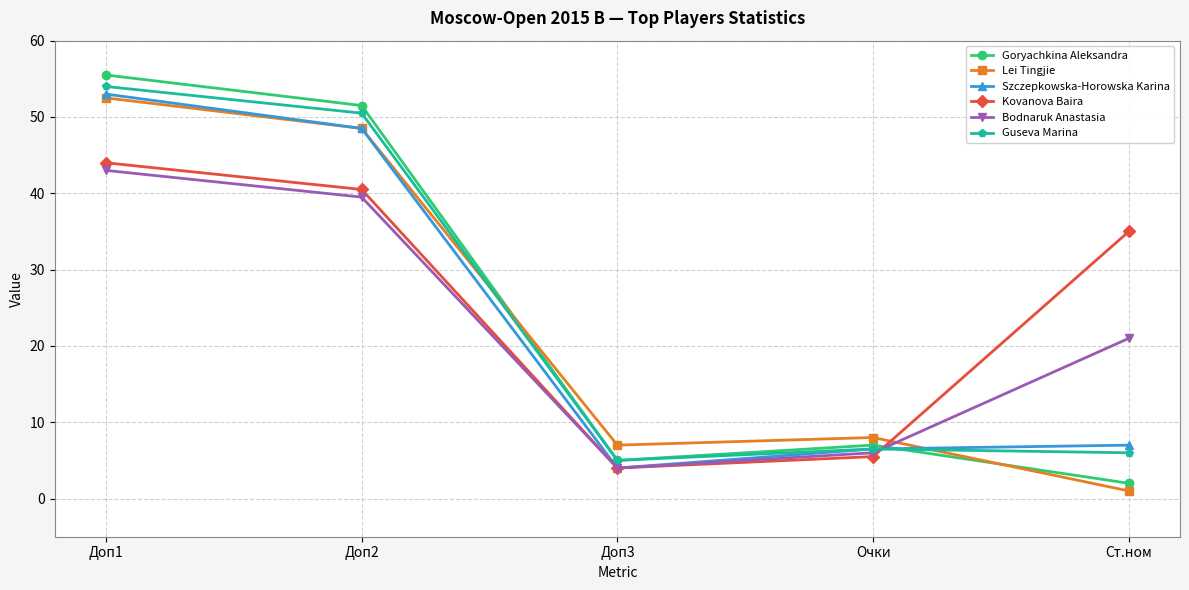

What is the total value across all series at Очки?

39.5